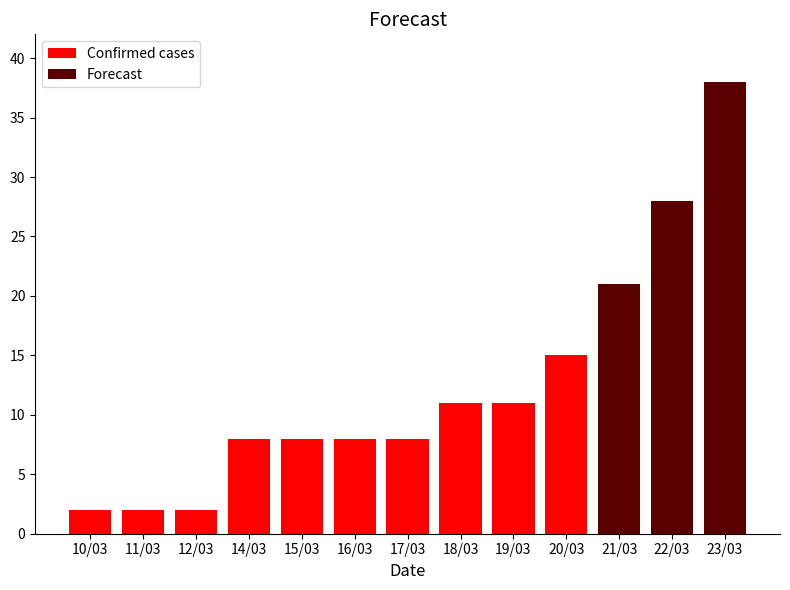

What is the difference between the values at 10/03 and 18/03?

9